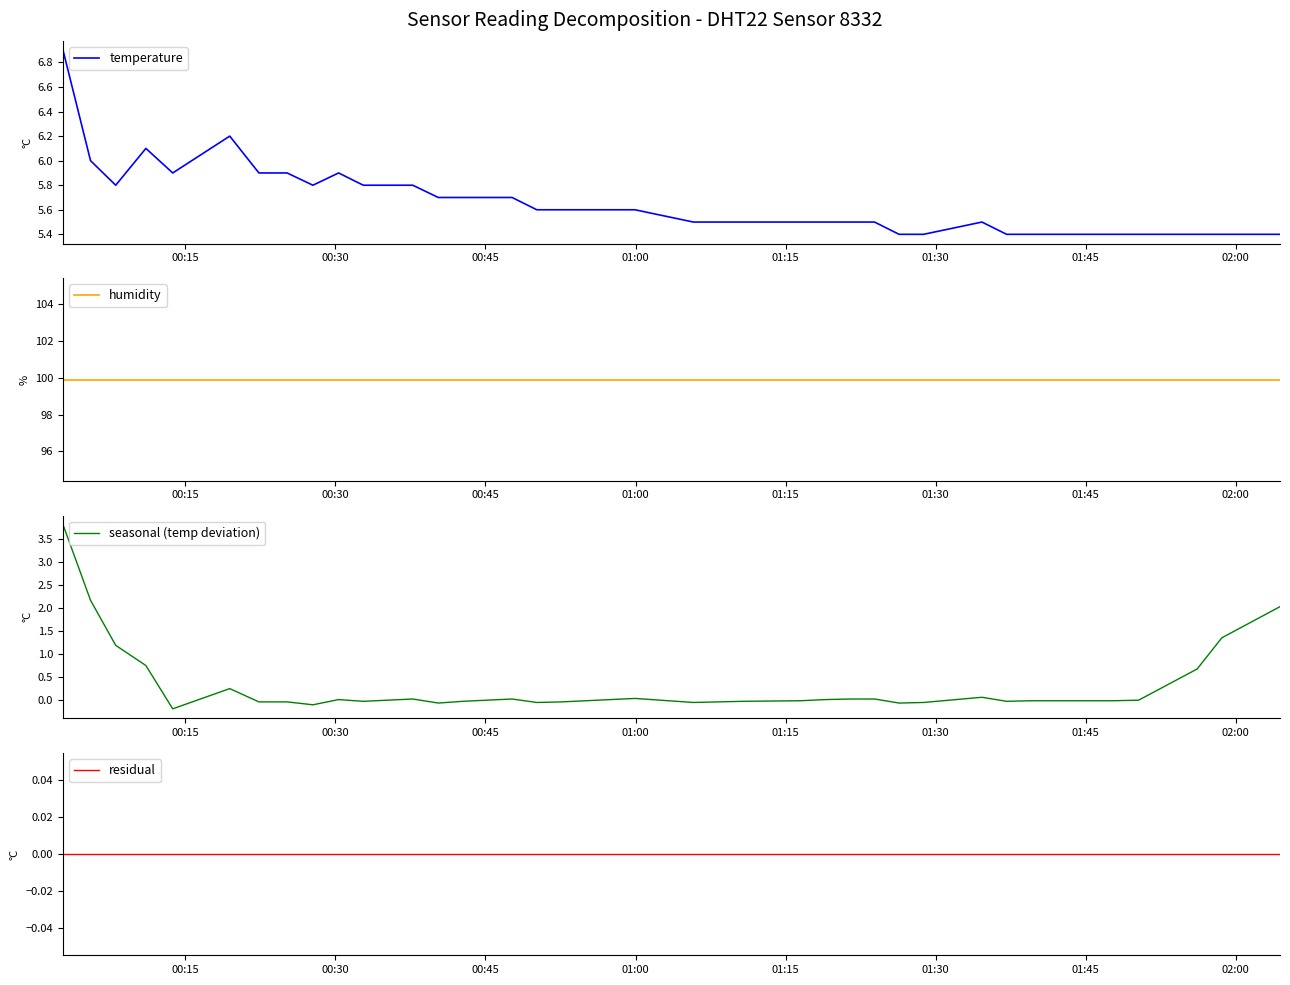

How many lines are shown in the chart?

4